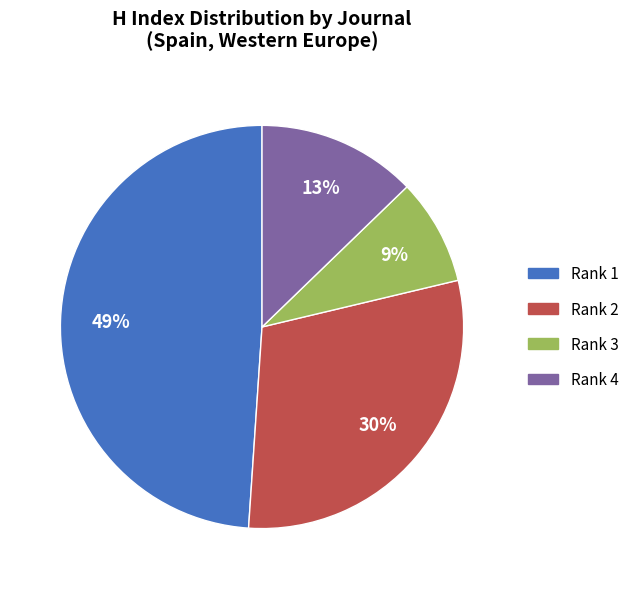

Do Rank 3 and Rank 4 together represent more than half of the pie?

No